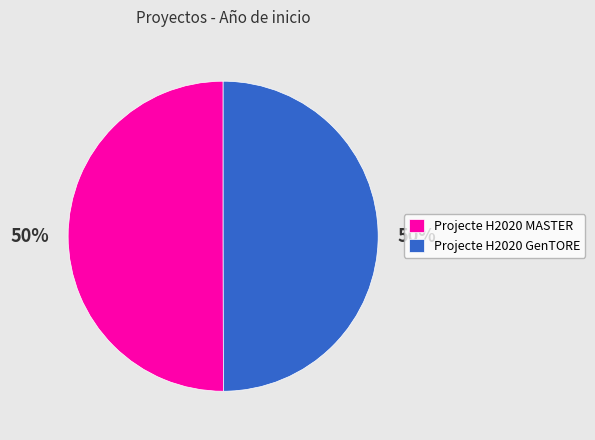

True or false: Projecte H2020 MASTER accounts for 42% of the total.

False